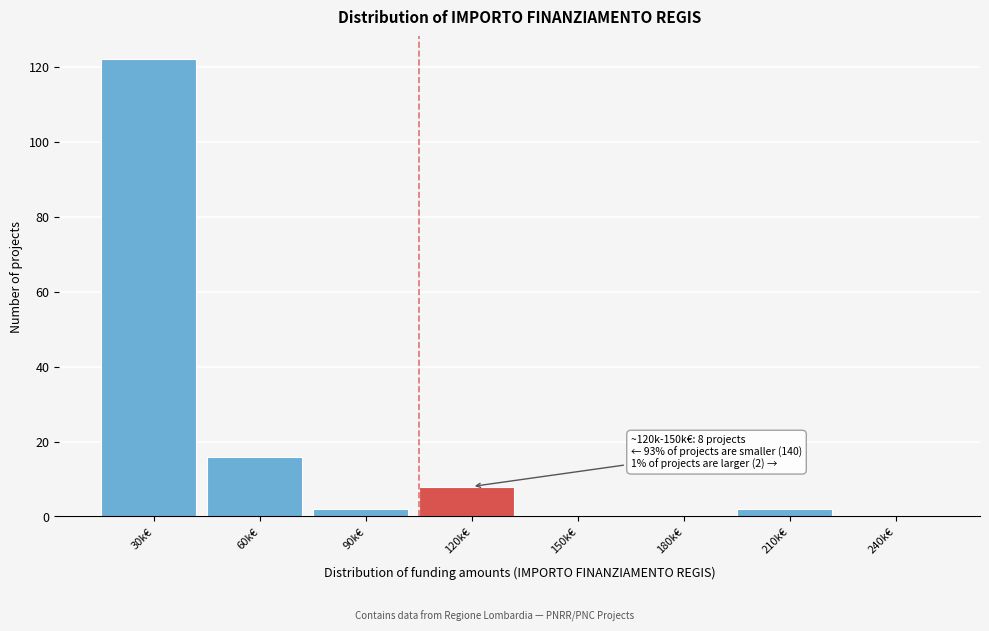

Reading left to right, extract all data points from this chart.

30k€=122	60k€=16	90k€=2	120k€=8	150k€=0	180k€=0	210k€=2	240k€=0